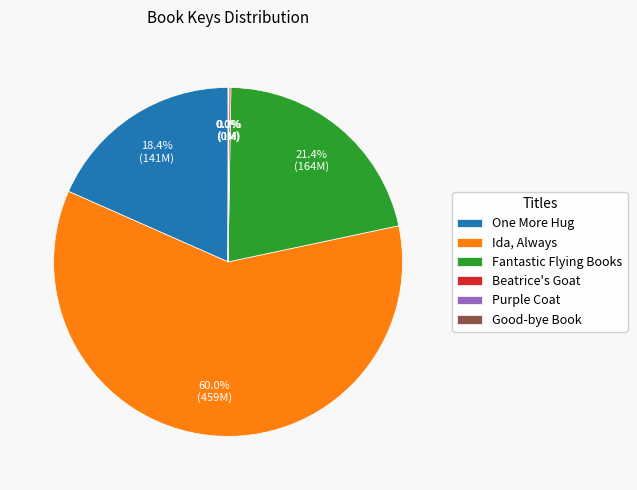

What percentage is NOT represented by Fantastic Flying Books?

78.6%